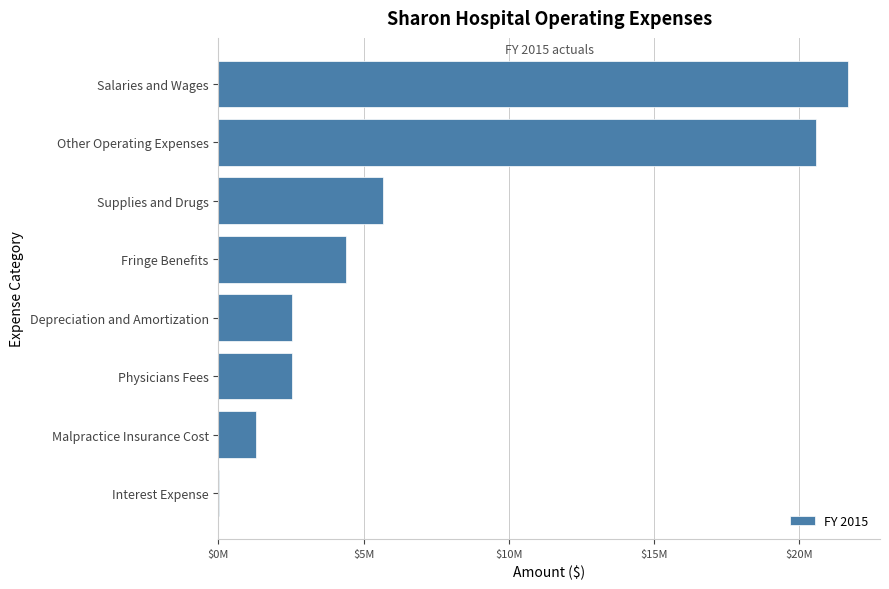

Are the bars horizontal?

Yes